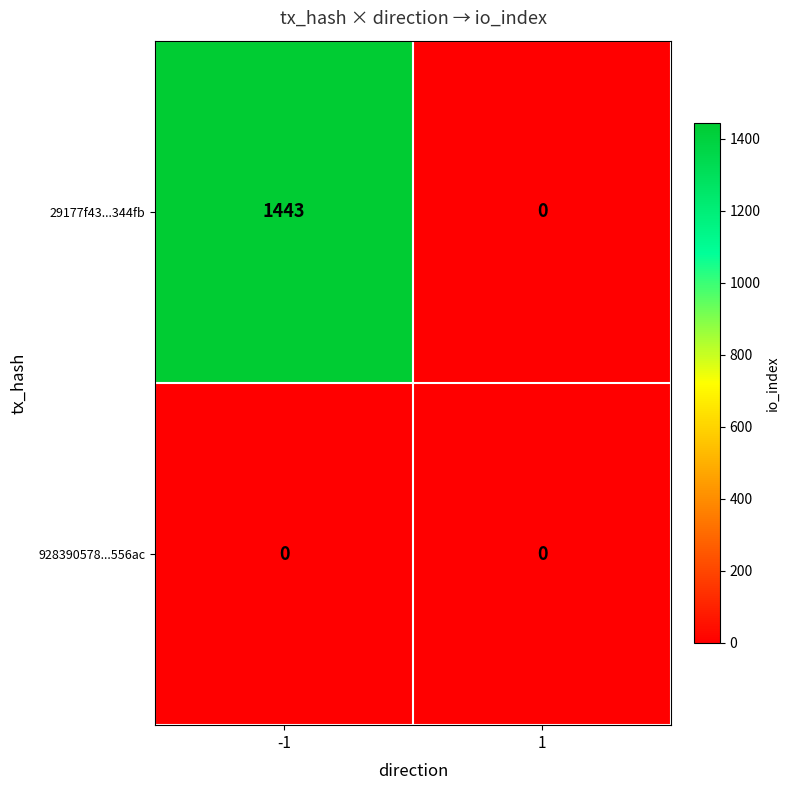

At which category is the sum across all series the highest?

-1